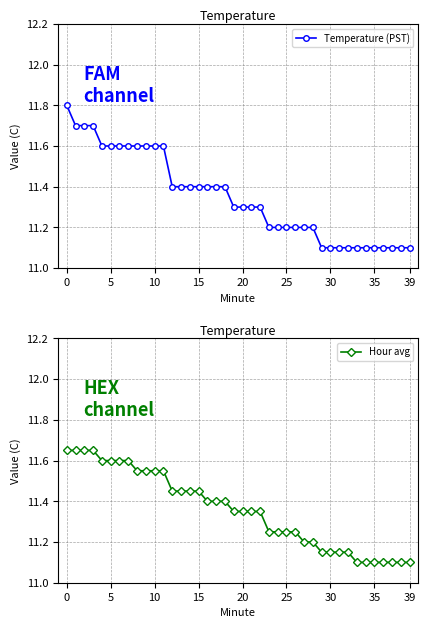

What is the label of the 5th point from the right?

35